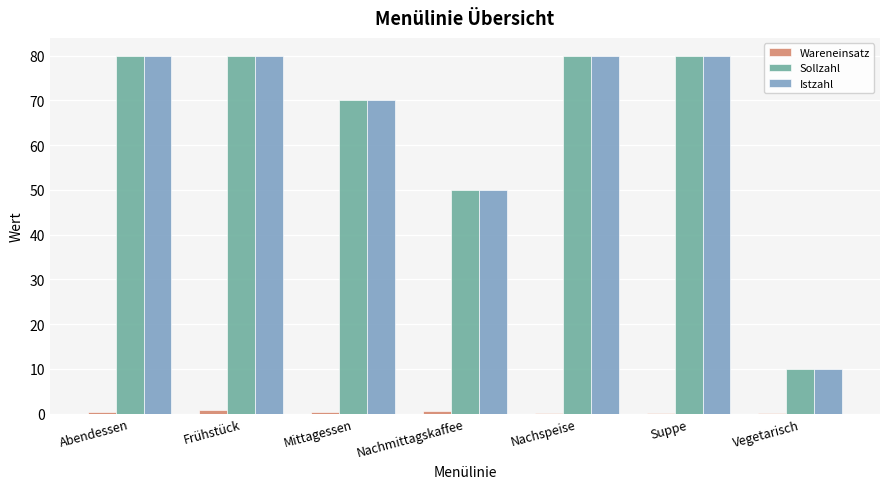

What is the maximum value shown in the chart?

80.0